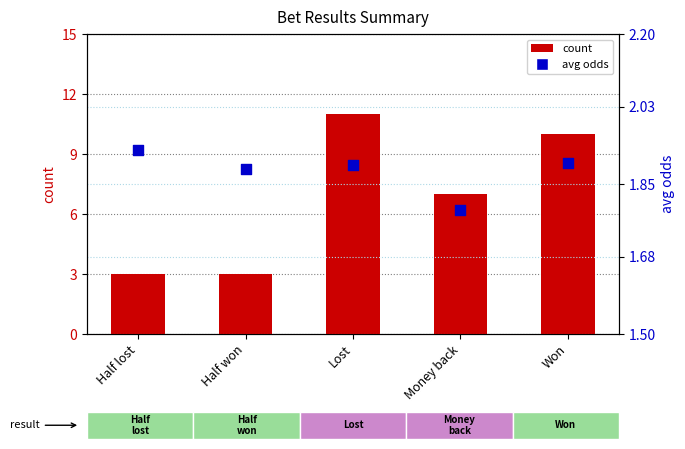

At which category is the sum across all series the highest?

Lost